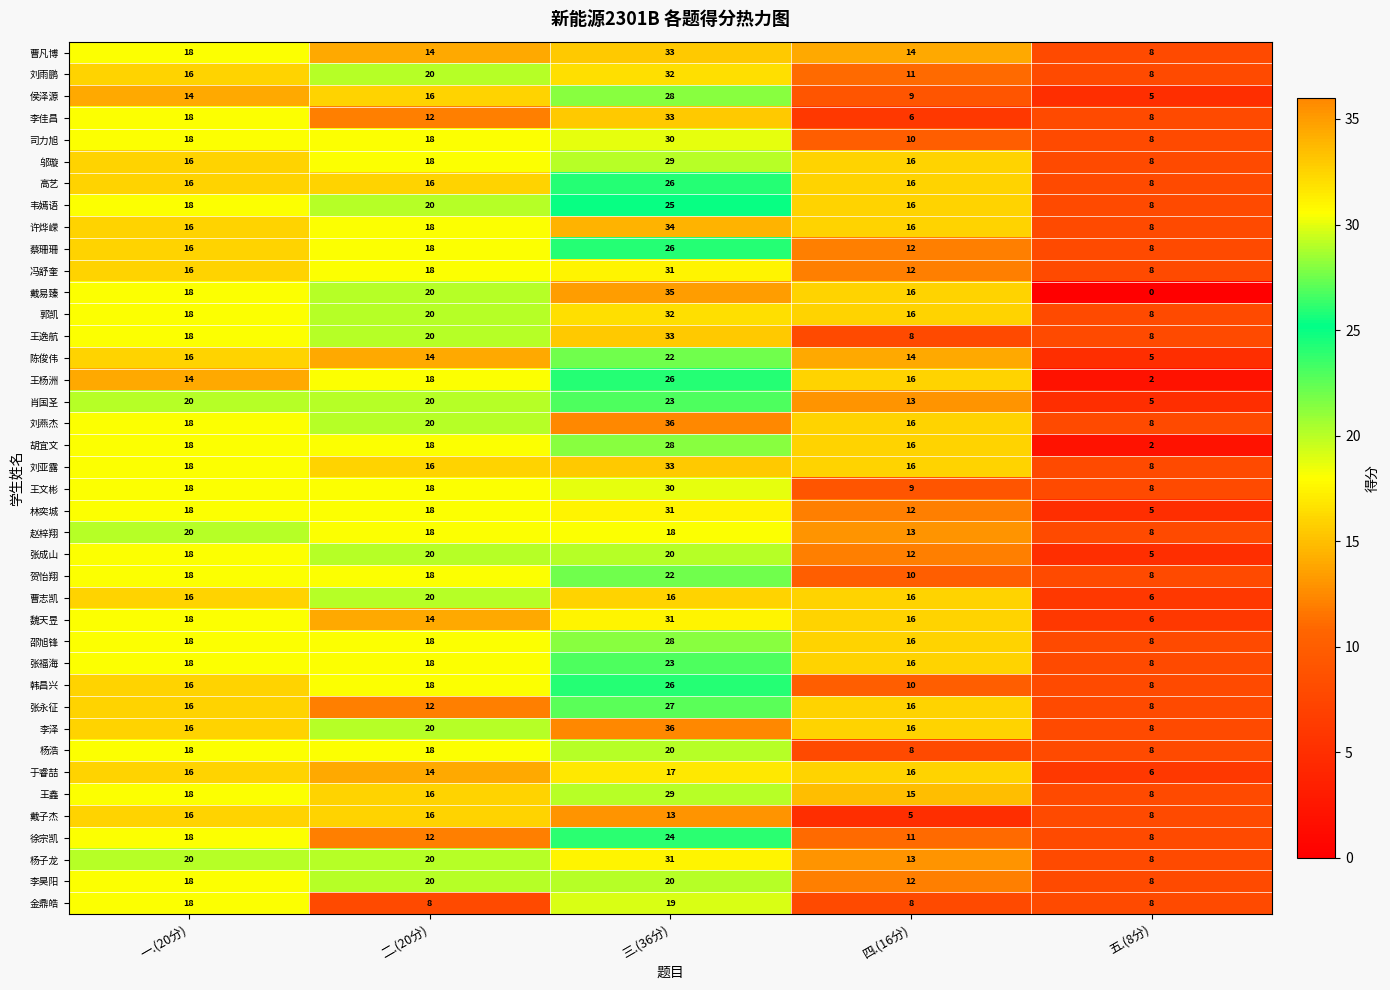

Between 二.(20分) and 五.(8分), which series saw the biggest shift?

戴易臻